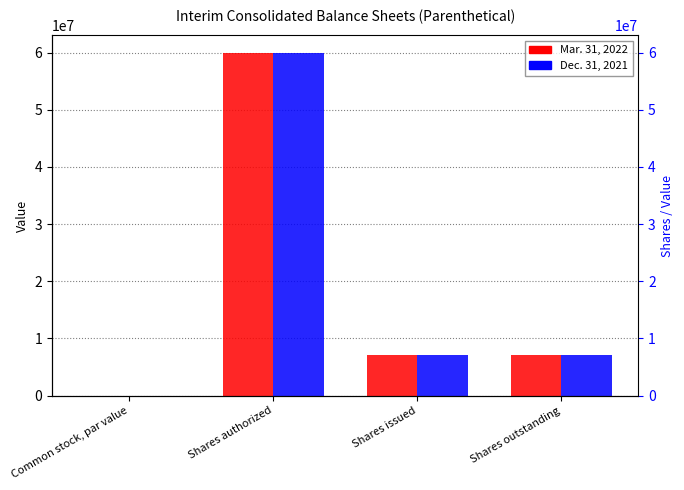

The Dec. 31, 2021 series shows 60000000.0 at Shares authorized. True or false?

True